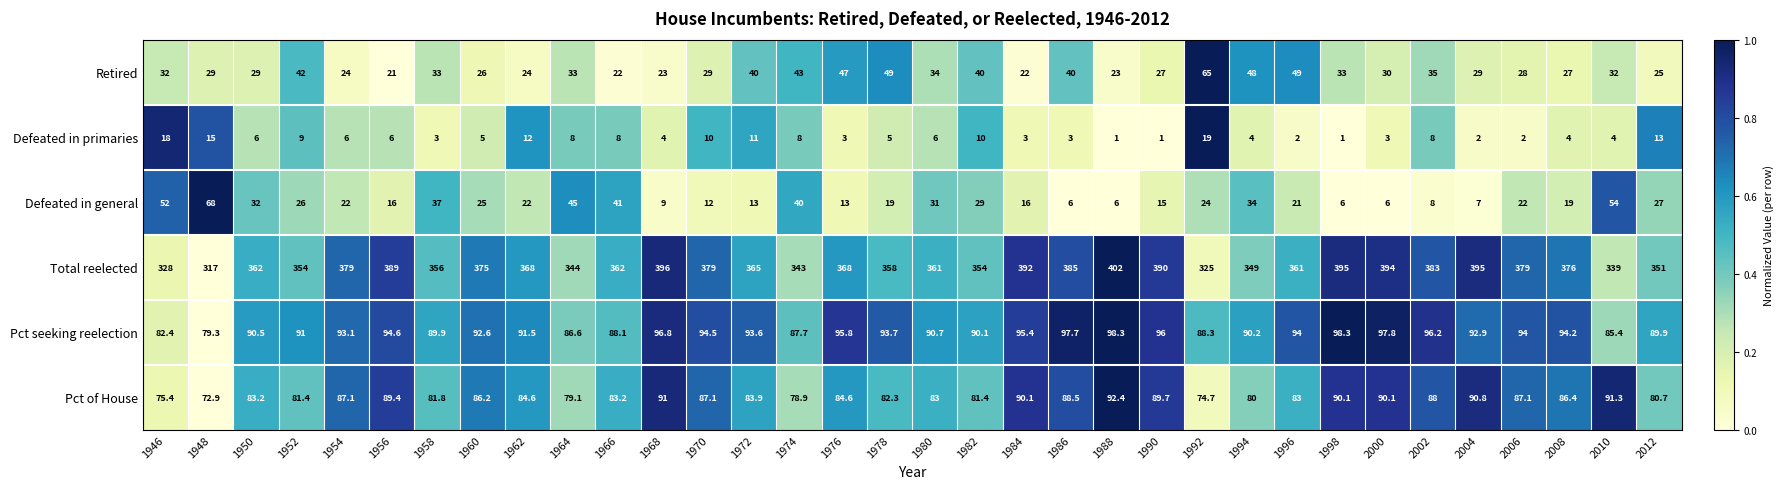

True or false: Pct of House has a value of 75.4 at 1946.

True